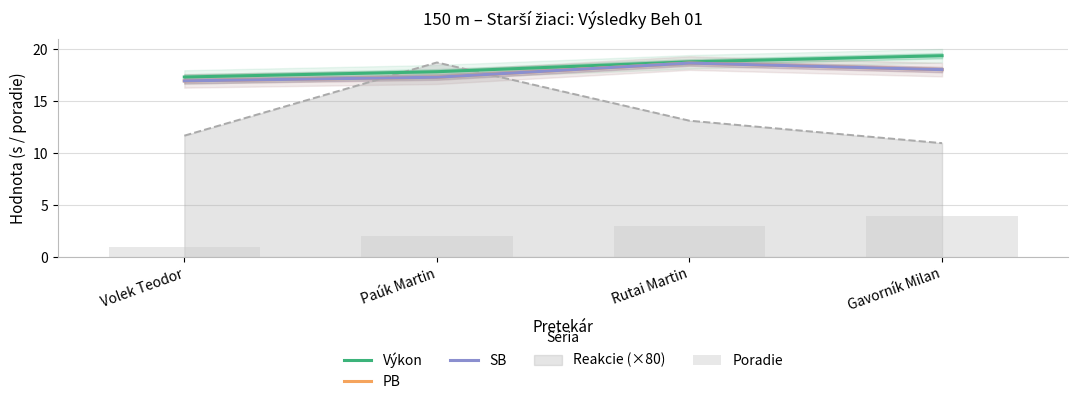

Which series has the largest range (max minus min)?

Poradie